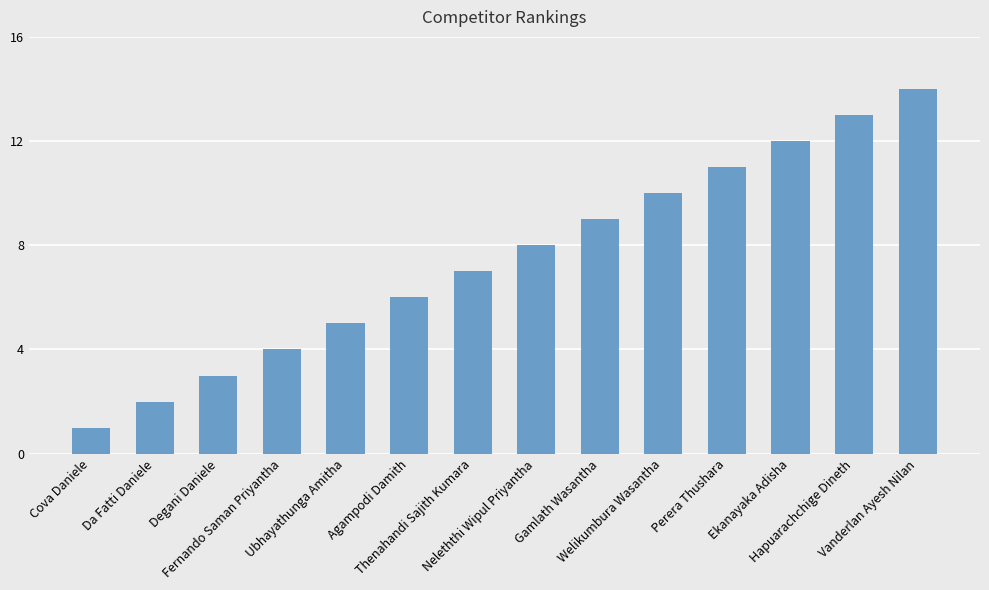

What is the ratio of the value at Hapuarachchige Dineth to the value at Ekanayaka Adisha?

1.1